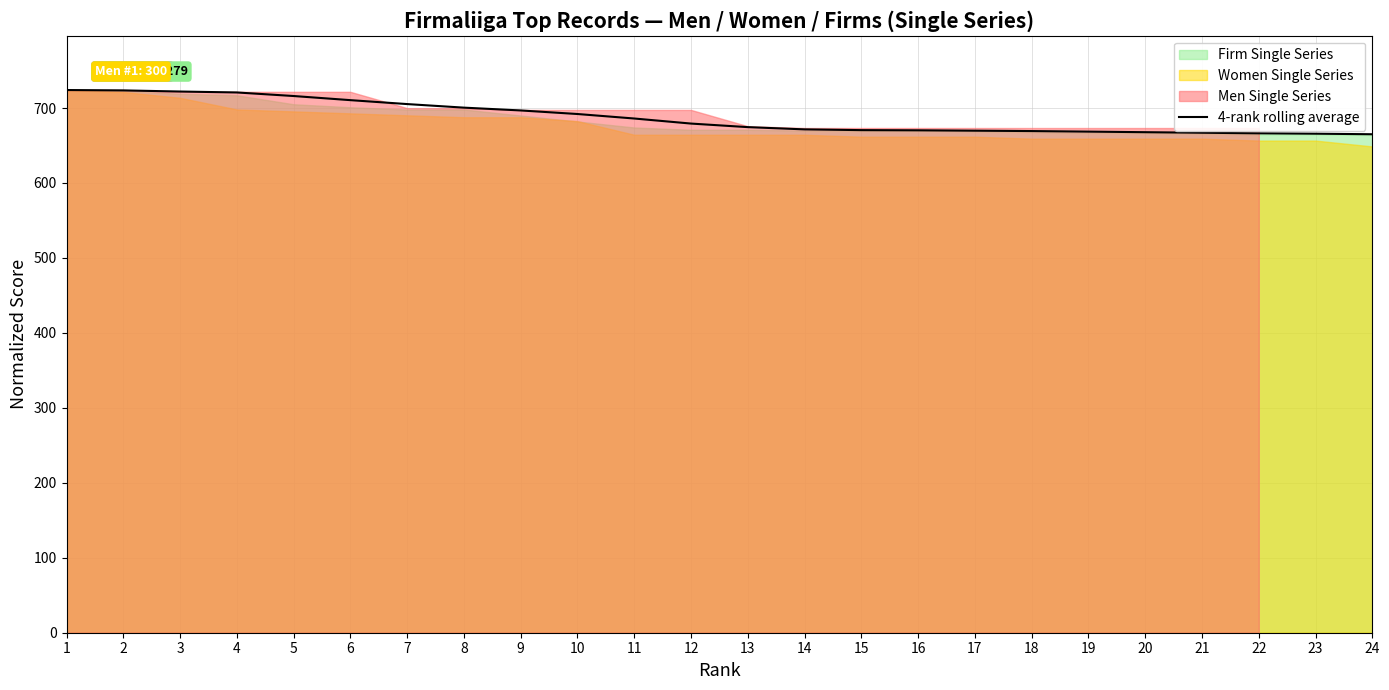

Between 12 and 8, which is larger?

8